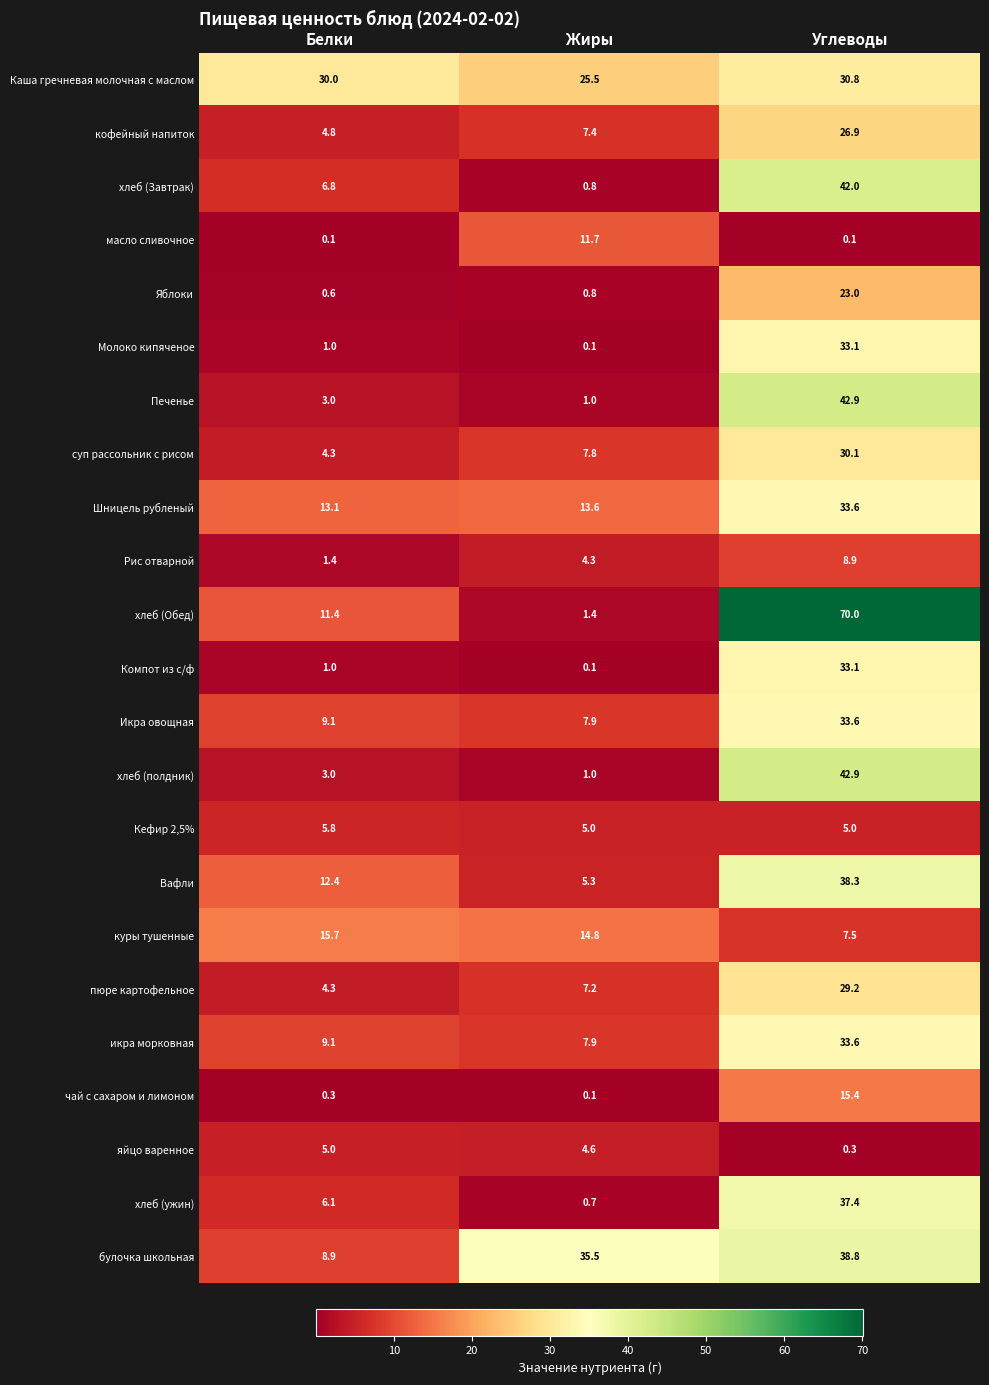

What is the difference between the maximum and minimum values in the Яблоки series?

22.4